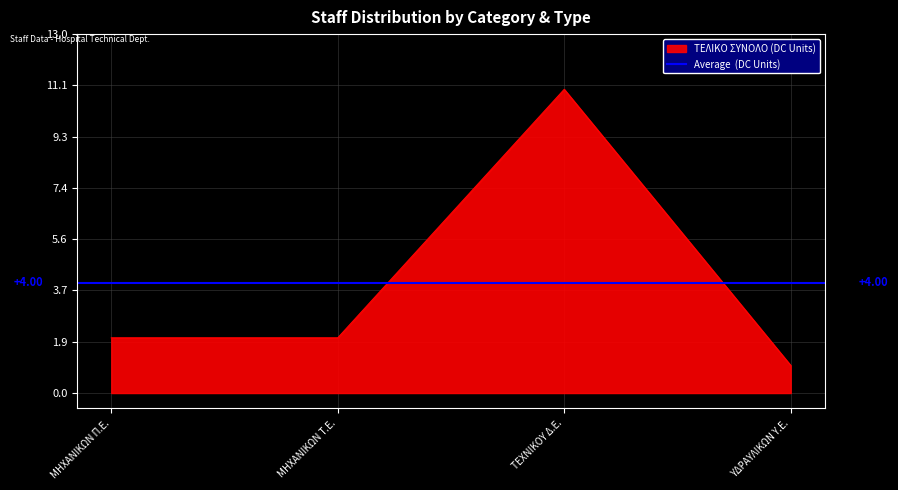

Where is the first local maximum for ΤΕΛΙΚΟ ΣΥΝΟΛΟ (DC Units)?

ΤΕΧΝΙΚΟΥ Δ.Ε.